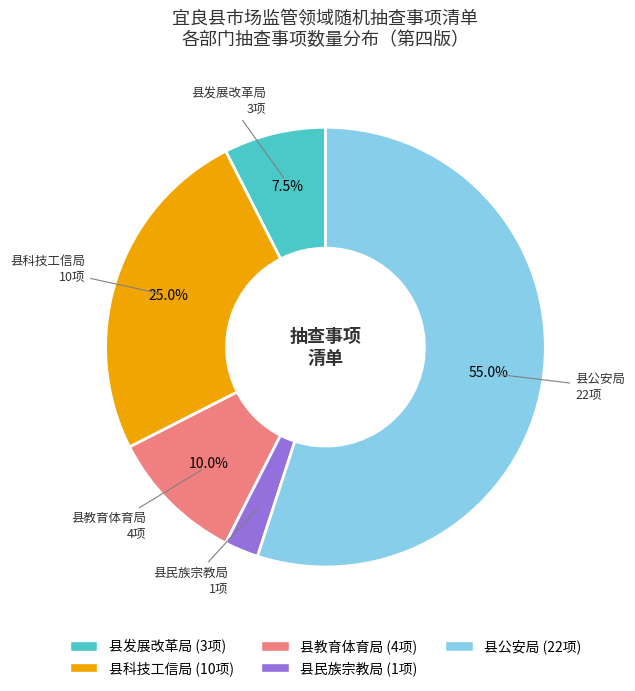

Does any single category account for the majority?

Yes